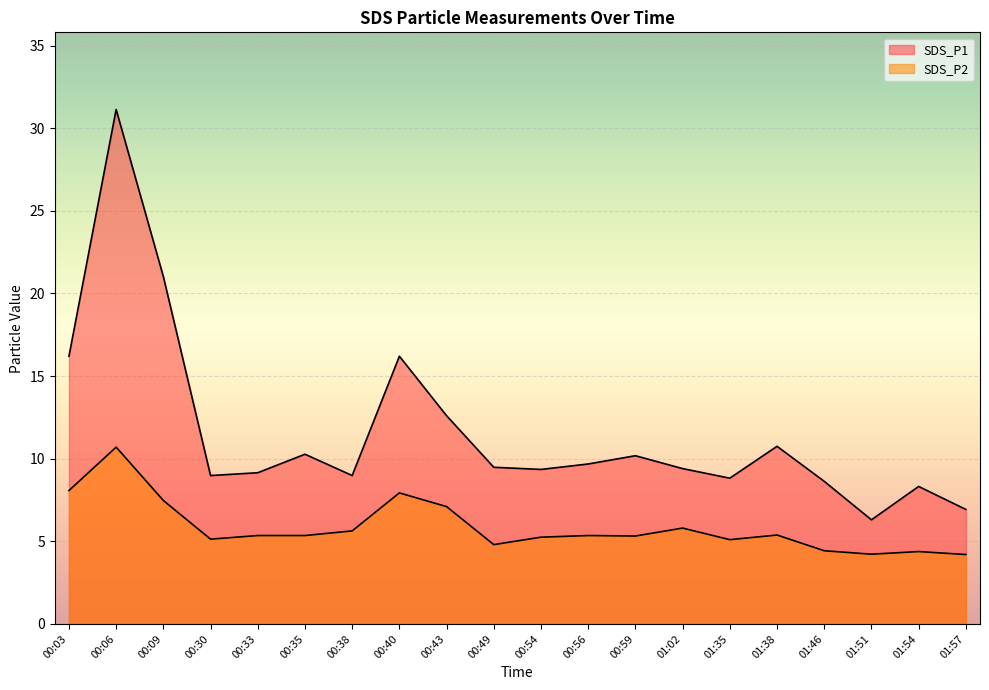

True or false: SDS_P1 and SDS_P2 cross at least once.

False